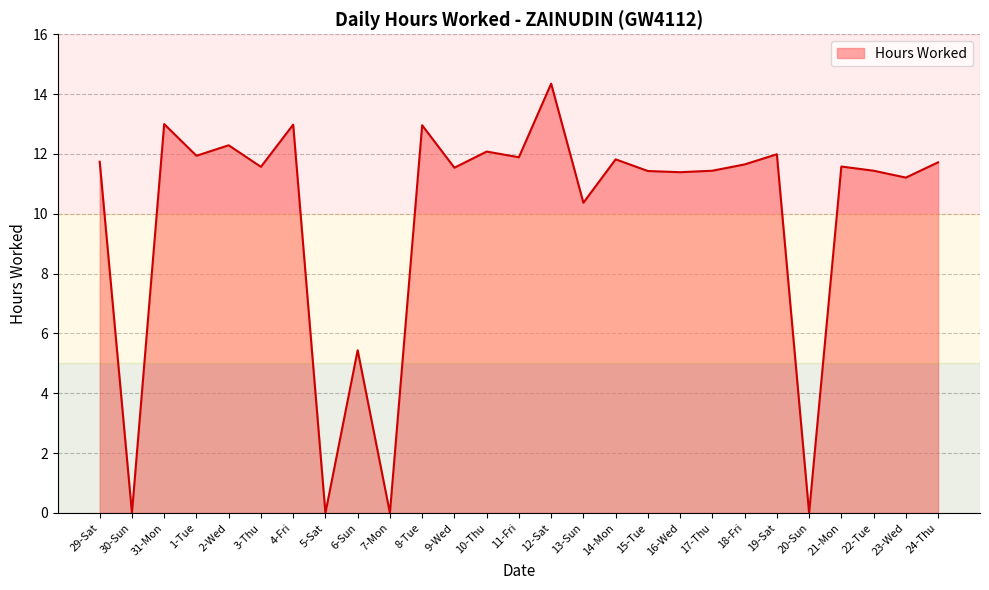

How many values are below 11?

6